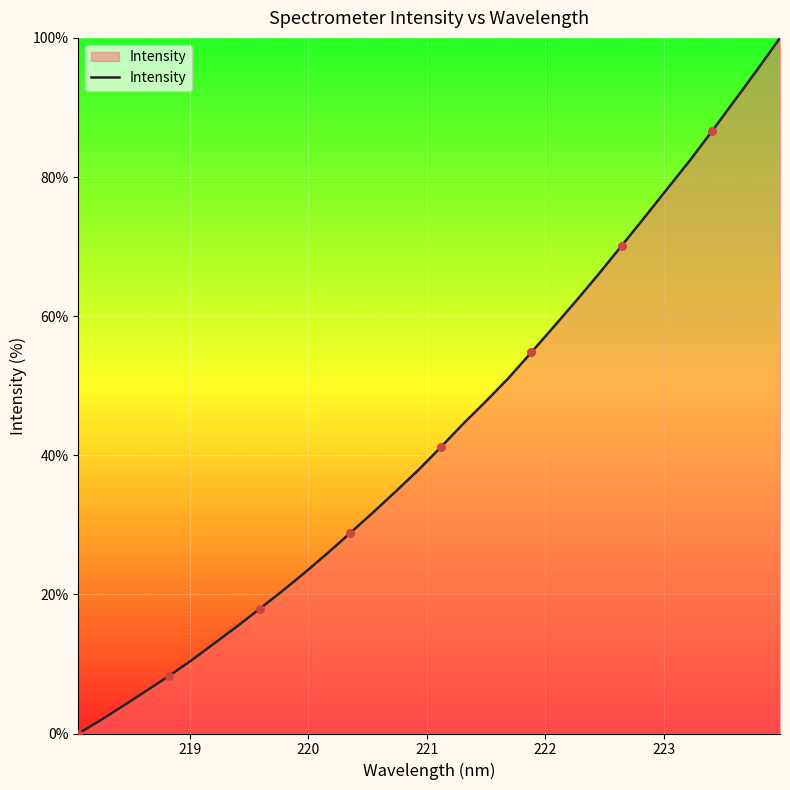

What is the greatest value displayed?

100.0